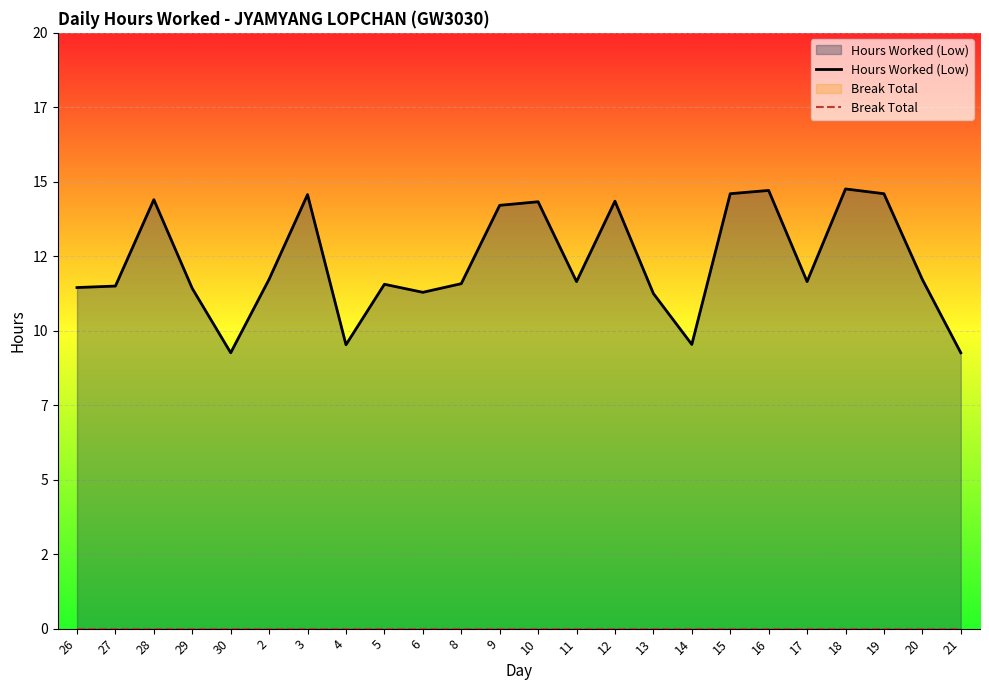

Which series changed the most between 15 and 20?

Hours Worked (Low)